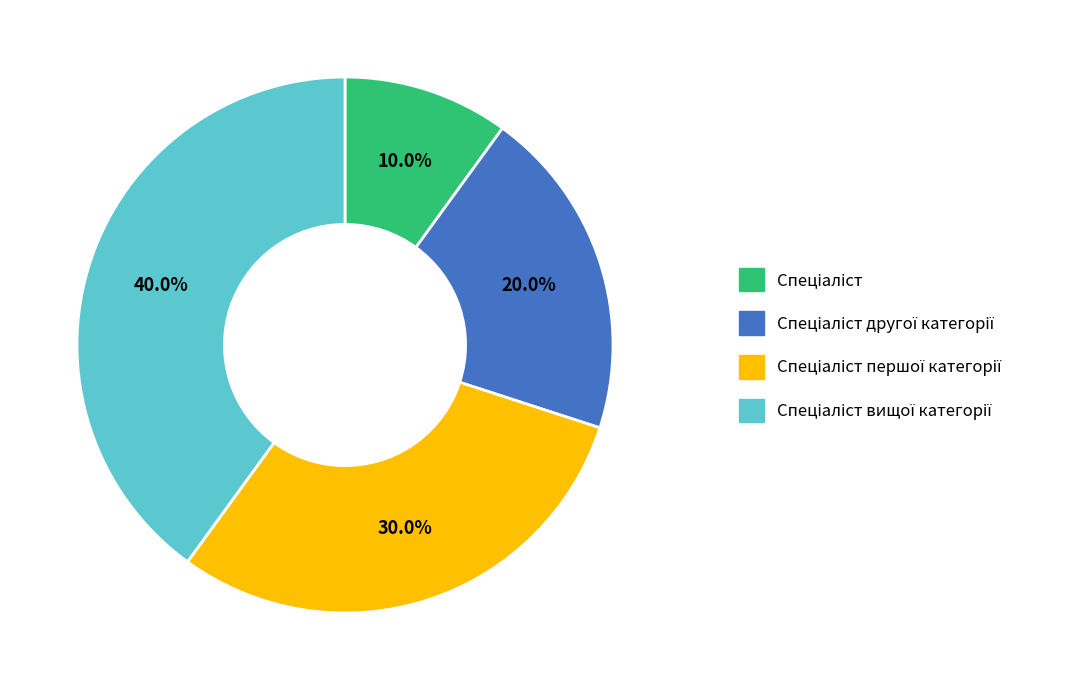

Is there any slice that represents more than half of the pie?

No